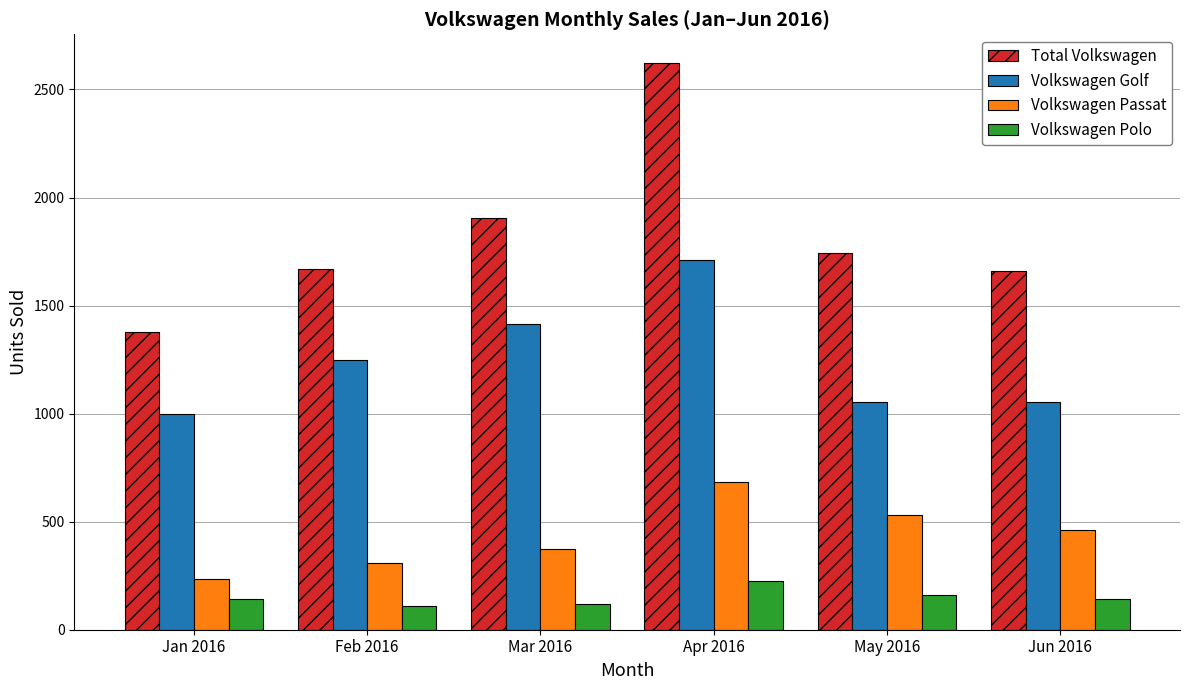

True or false: Volkswagen Passat has a value of 732 at Jun 2016.

False